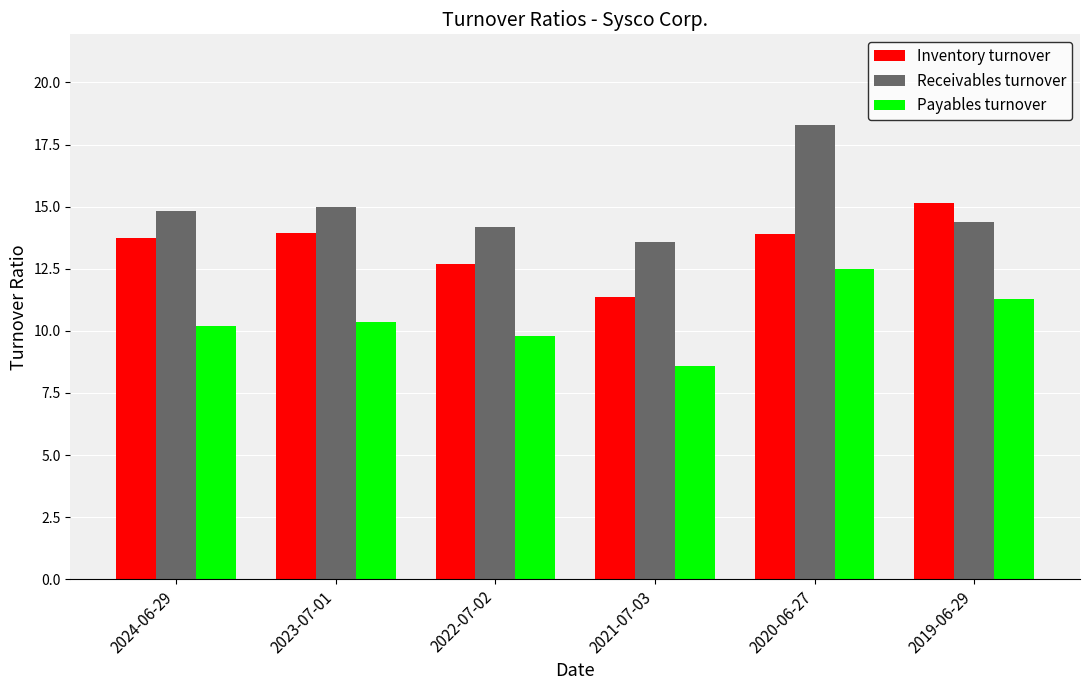

What is the maximum value for Payables turnover?

12.5